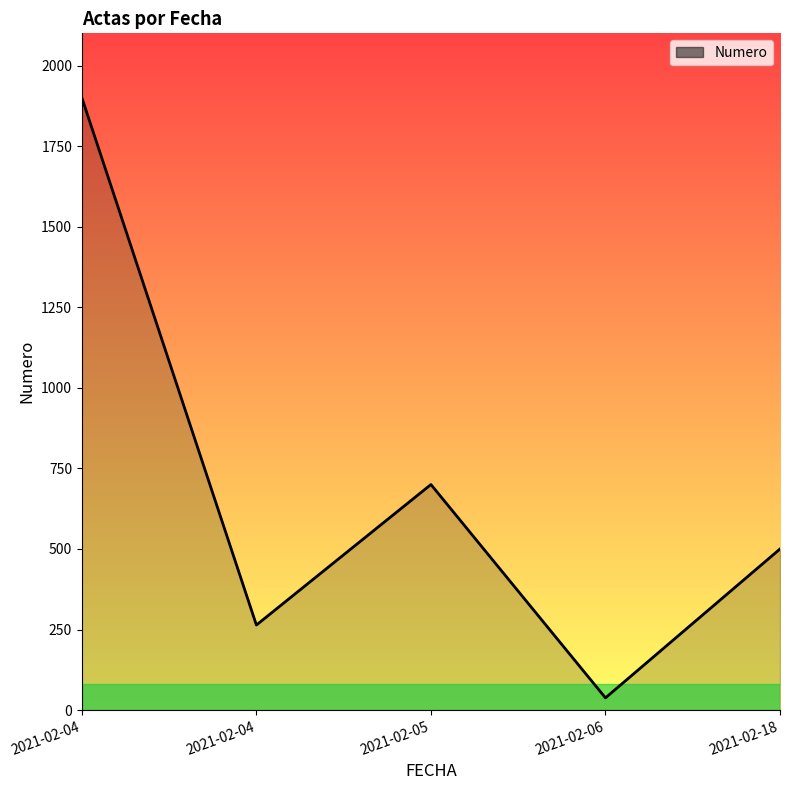

Count the number of data series in this chart.

1